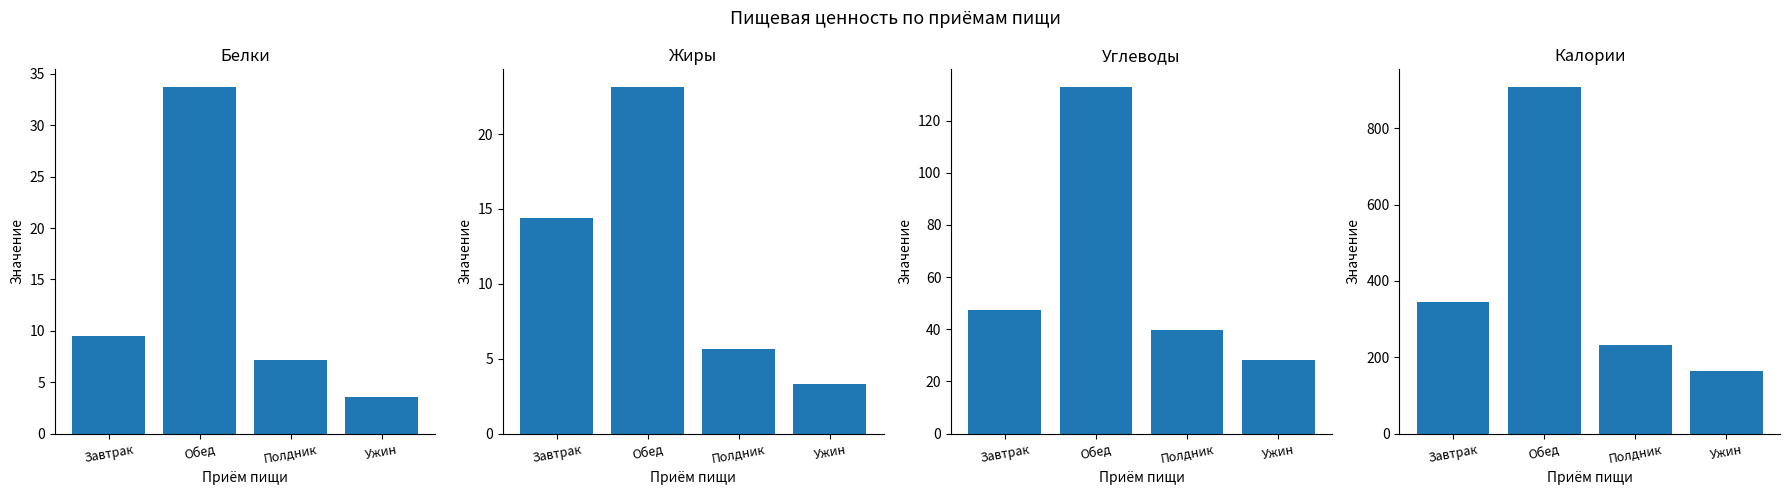

What is the label of the 4th bar from the right?

Завтрак